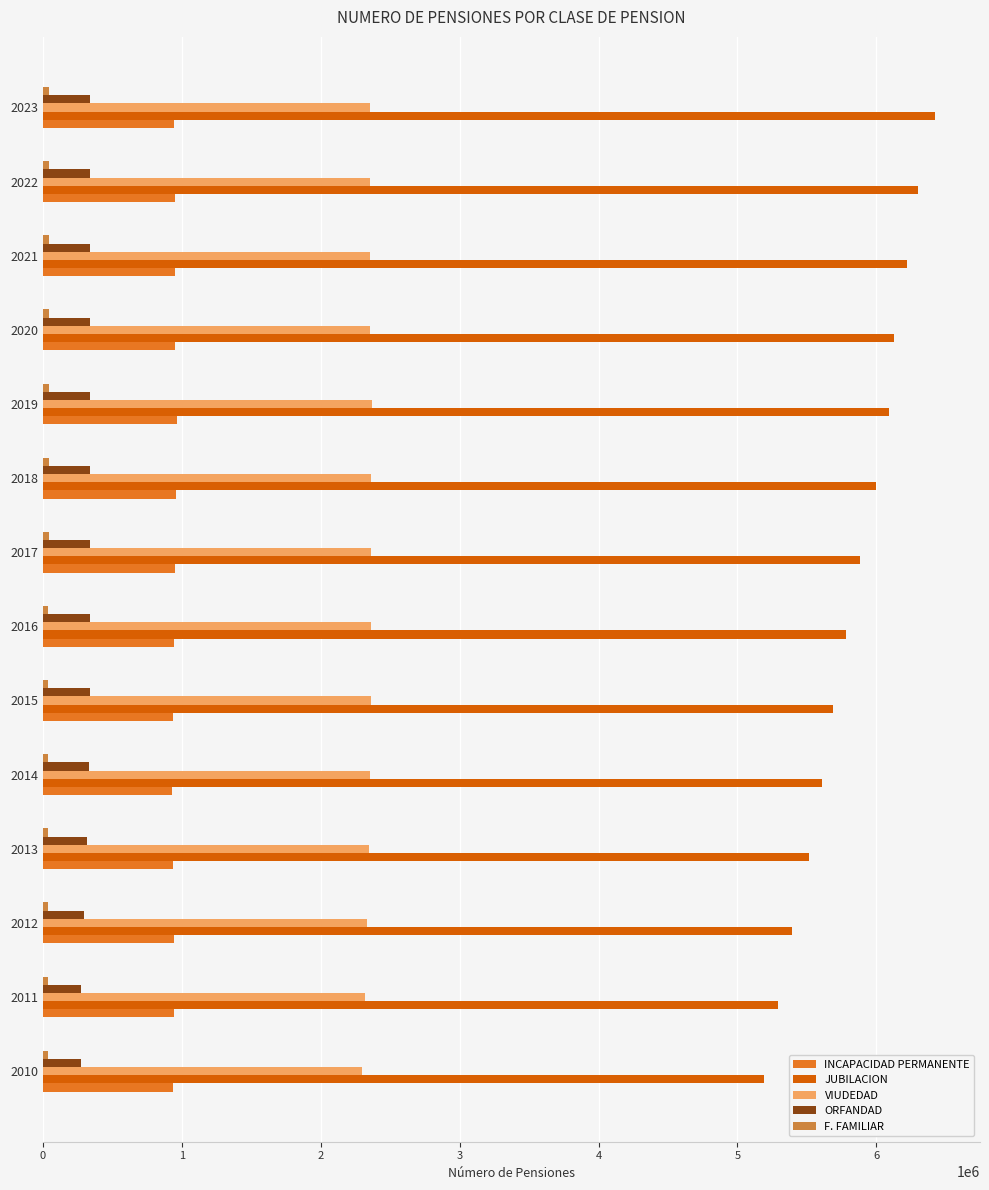

What is the sum of all VIUDEDAD values?

32897230